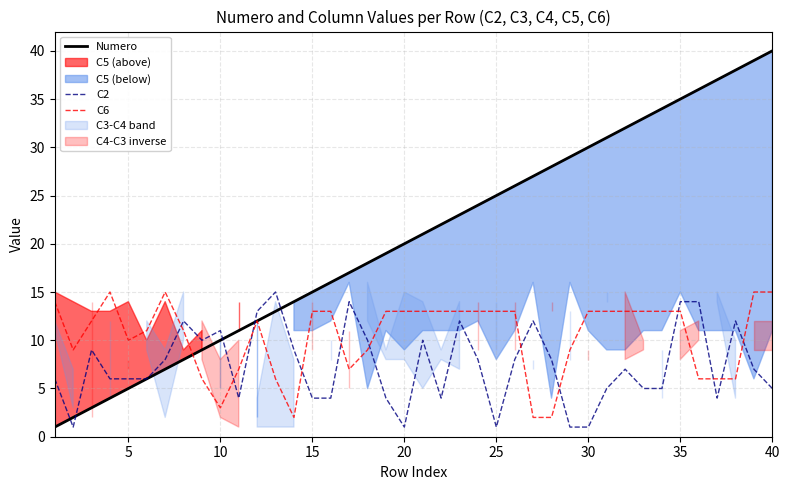

Rank the series by their average value, from highest to lowest.

Numero, C6, C2